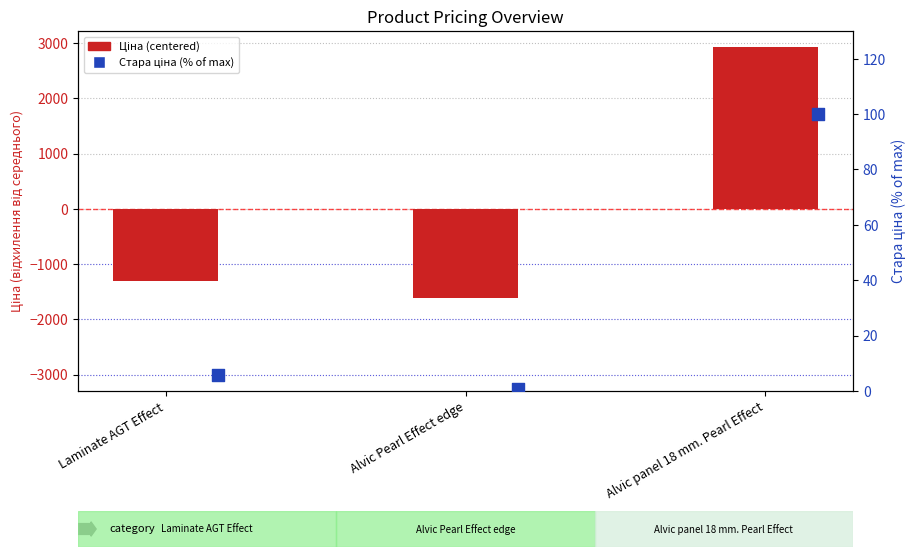

Which series contains the lowest Y value?

Ціна (centered)